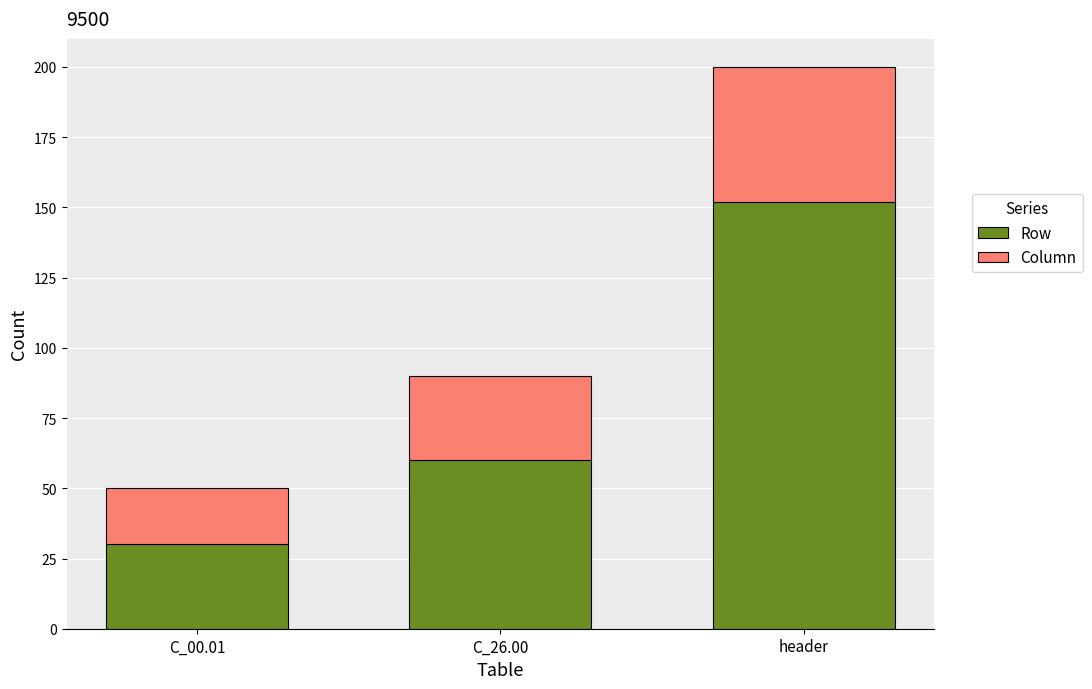

The Row series shows 43 at header. True or false?

False